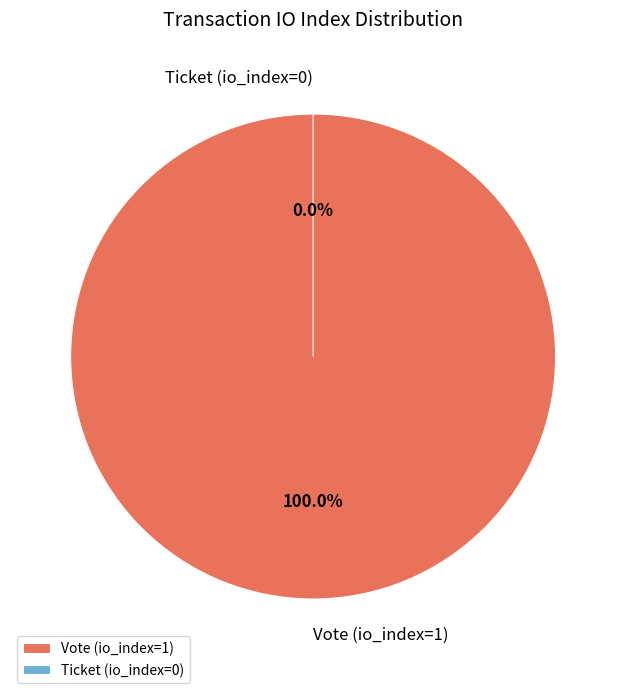

Is it true that Vote (io_index=1) is 94% of the pie?

False